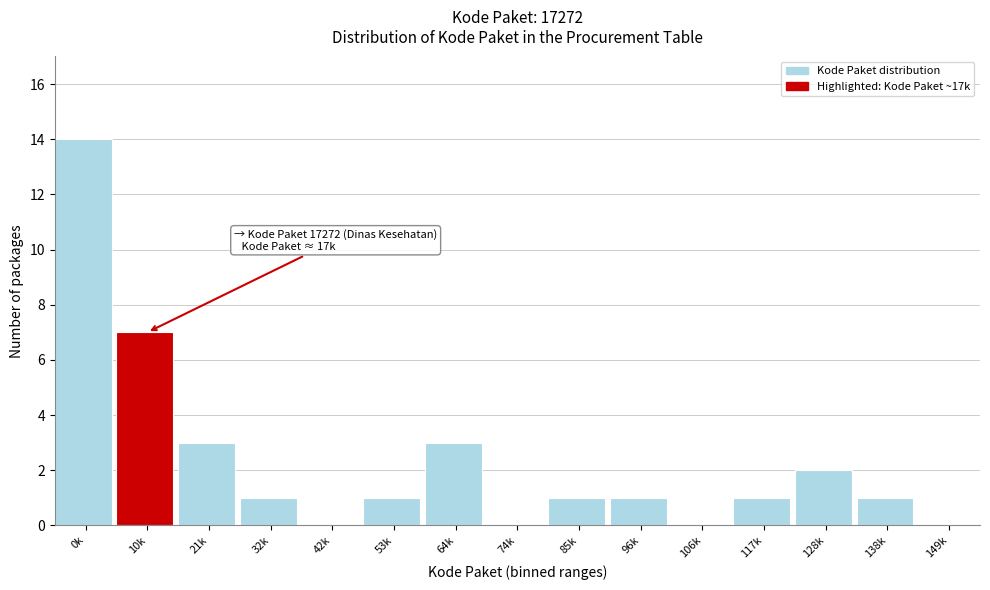

Reading right to left, transcribe all the data shown in this chart.

149k=0	138k=1	128k=2	117k=1	106k=0	96k=1	85k=1	74k=0	64k=3	53k=1	42k=0	32k=1	21k=3	10k=7	0k=14